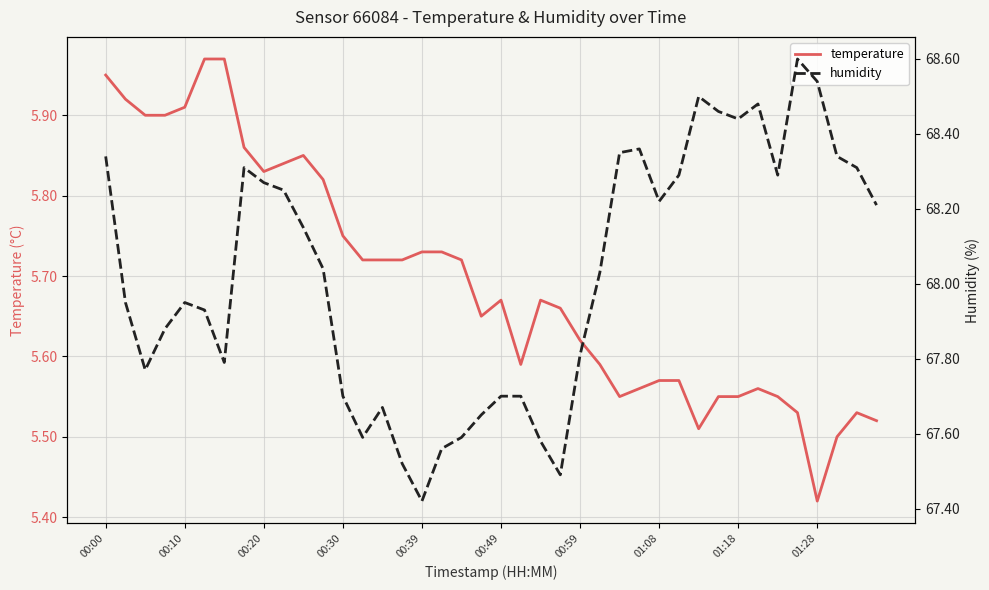

What is the total value across all series at 14?

73.4